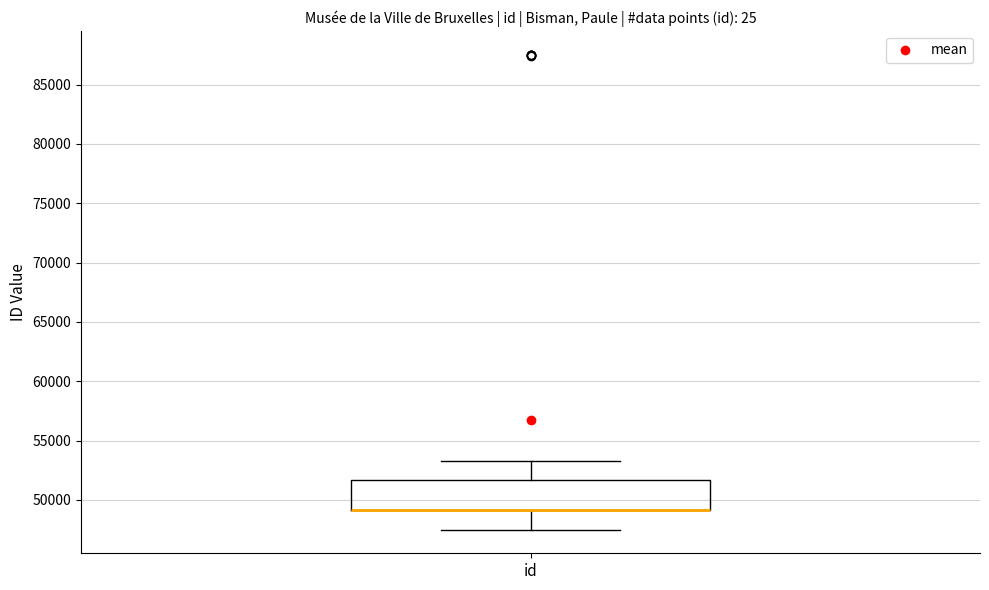

Where does the upper whisker of the box for id end on the y-axis? The values are not printed on the chart, so give them approximately, as read against the axis.

53500